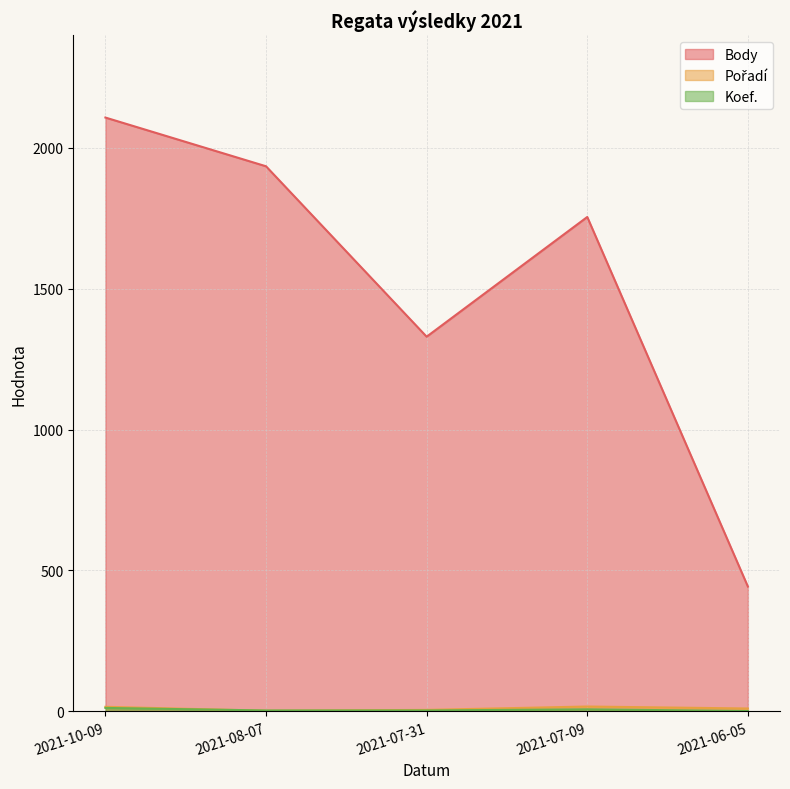

Reading left to right, what are all the values shown in this chart?

Body: 2108	1935	1330	1755	443
Pořadí: 16	2	5	17	10
Koef.: 12	3	3	7	1